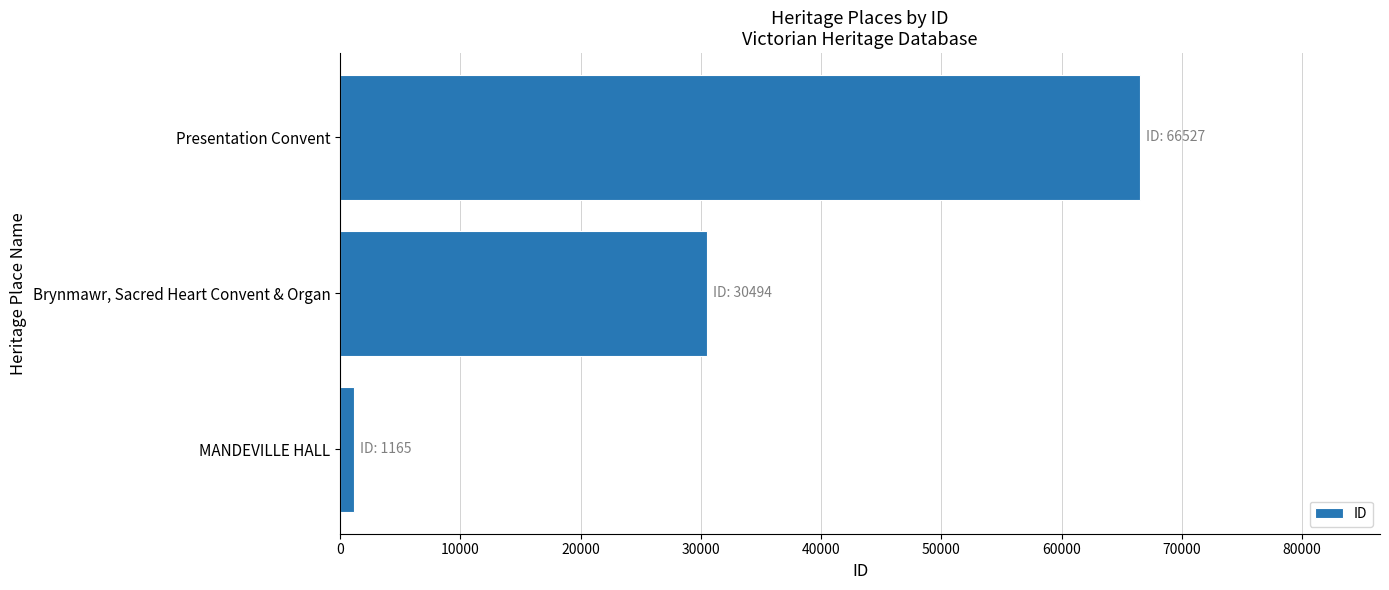

The value at Brynmawr, Sacred Heart Convent & Organ is 52297. True or false?

False